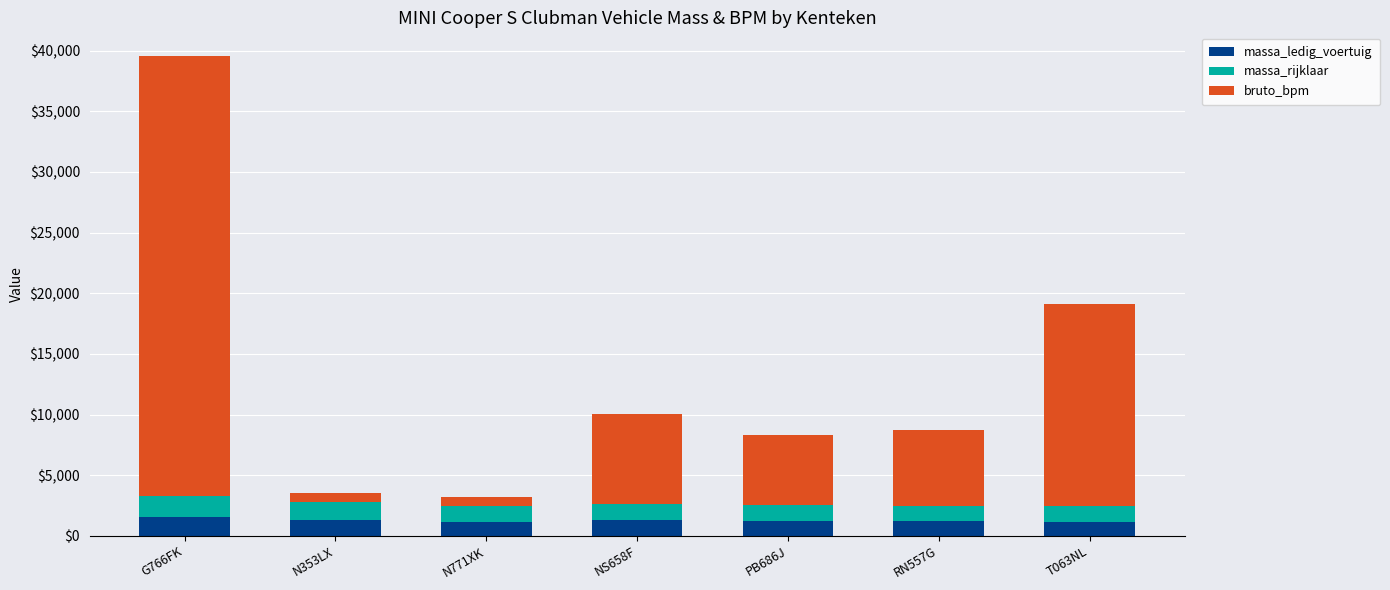

At which category is the sum across all series the highest?

G766FK